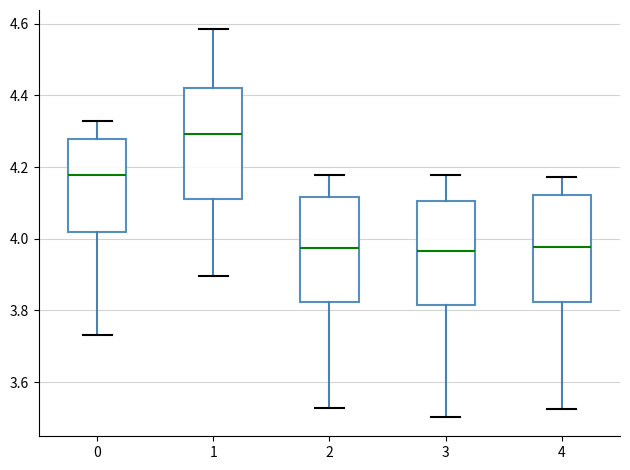

Where is the lower edge of the box at x = 2 on the y-axis? The values are not printed on the chart, so give them approximately, as read against the axis.

3.82